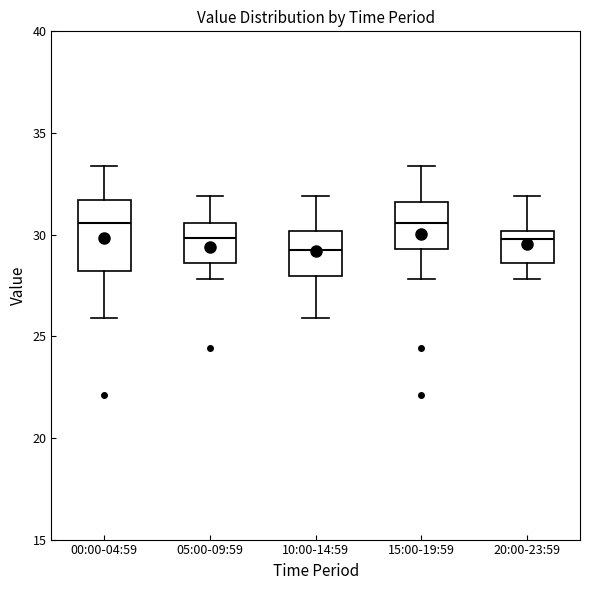

Reading left to right, transcribe this box plot: for each box, give where its median line is, the range the box spans, and where its two whiskers end, as read against the y-axis. The values are not printed on the chart, so give them approximately, as read against the axis.

00:00-04:59: median 30.5, box 28.0 to 31.5, whiskers 26.0 to 33.5
05:00-09:59: median 30.0, box 28.5 to 30.5, whiskers 28.0 to 32.0
10:00-14:59: median 29.5, box 28.0 to 30.0, whiskers 26.0 to 32.0
15:00-19:59: median 30.5, box 29.5 to 31.5, whiskers 28.0 to 33.5
20:00-23:59: median 30.0 (just below the box's upper edge), box 28.5 to 30.0, whiskers 28.0 to 32.0